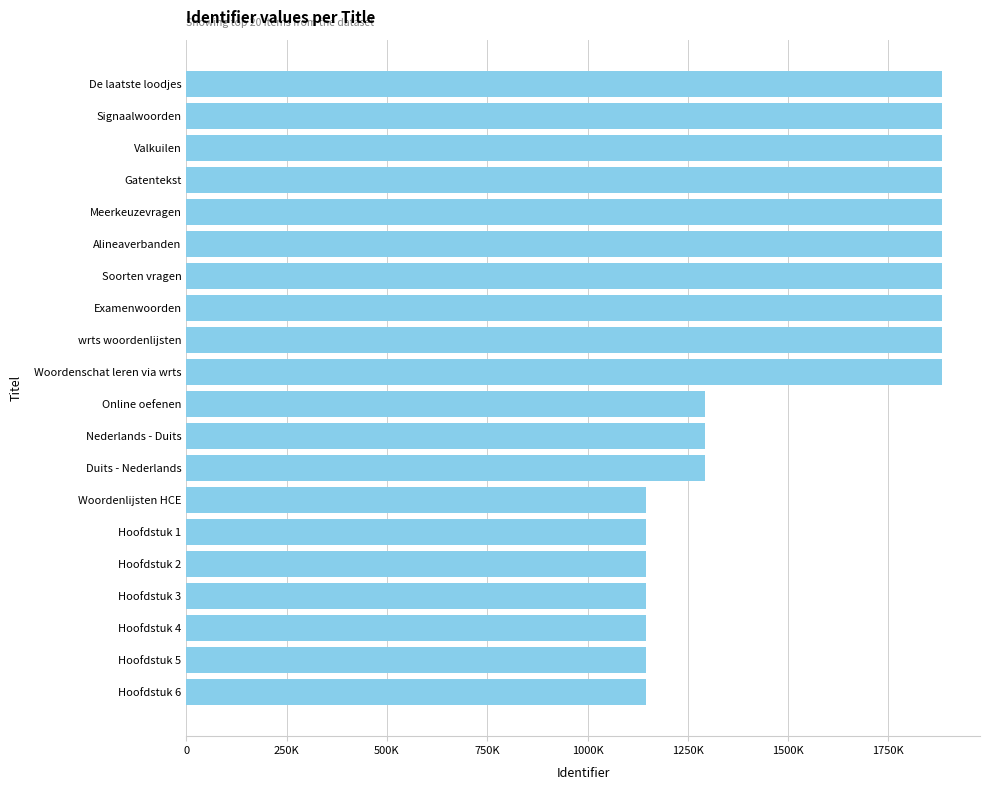

Count the number of data series in this chart.

1